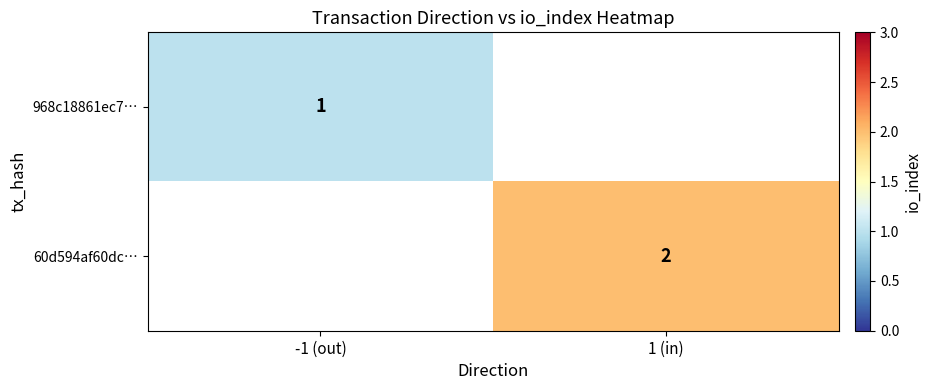

How many distinct data groups are displayed?

2